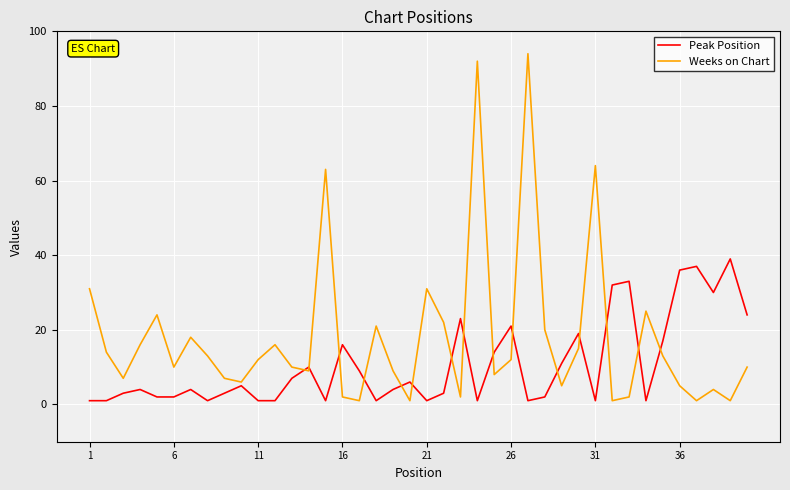

What is the maximum value for Weeks on Chart?

94